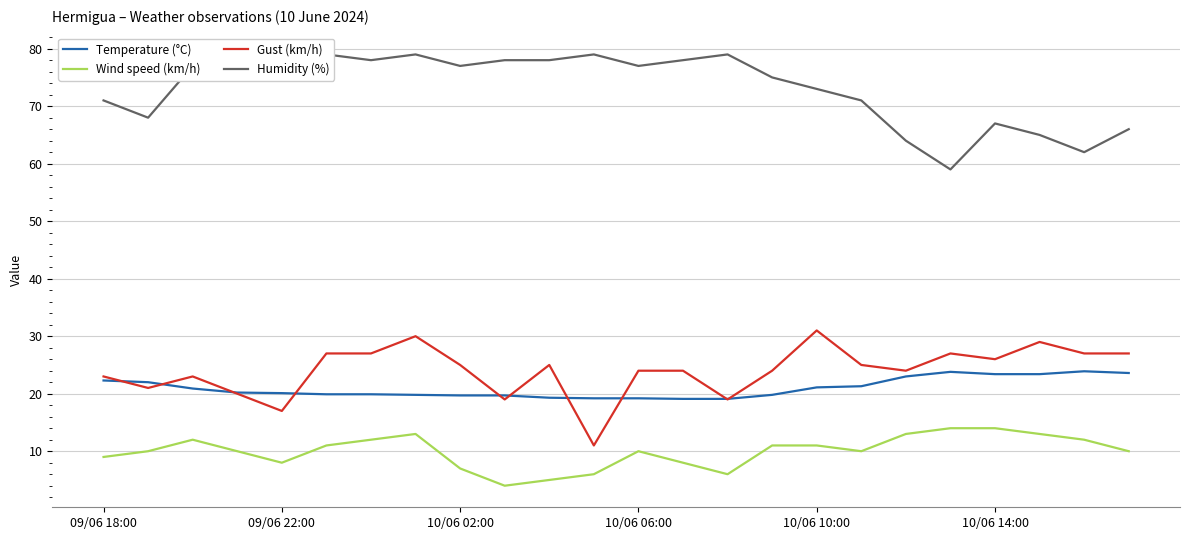

How many interior local valleys does the Gust (km/h) series have?

7